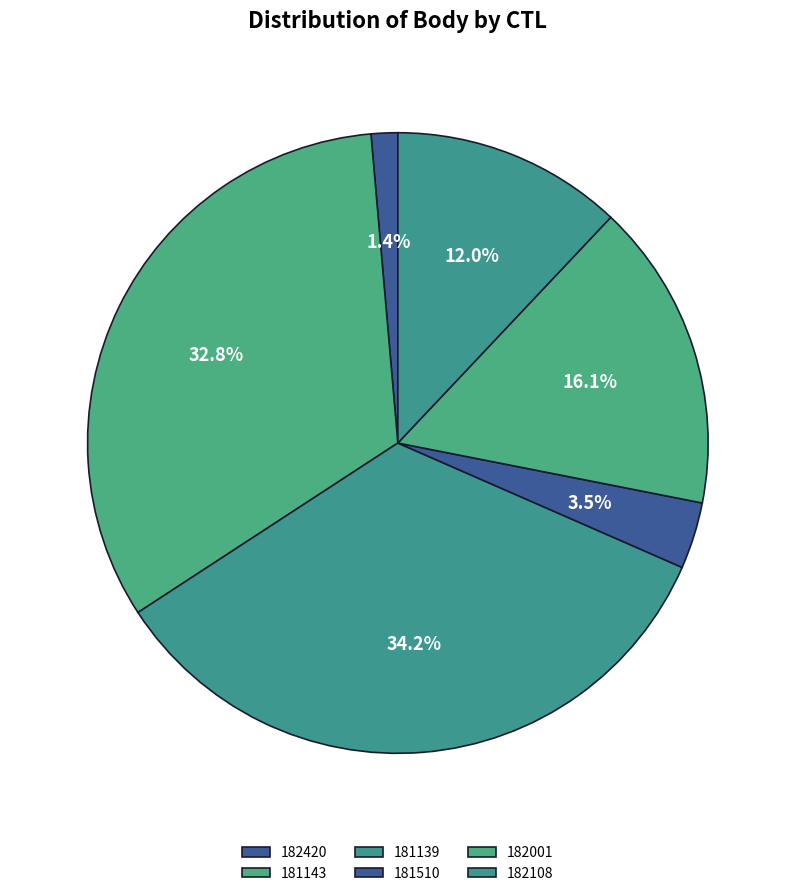

Count the number of slices in the pie.

6